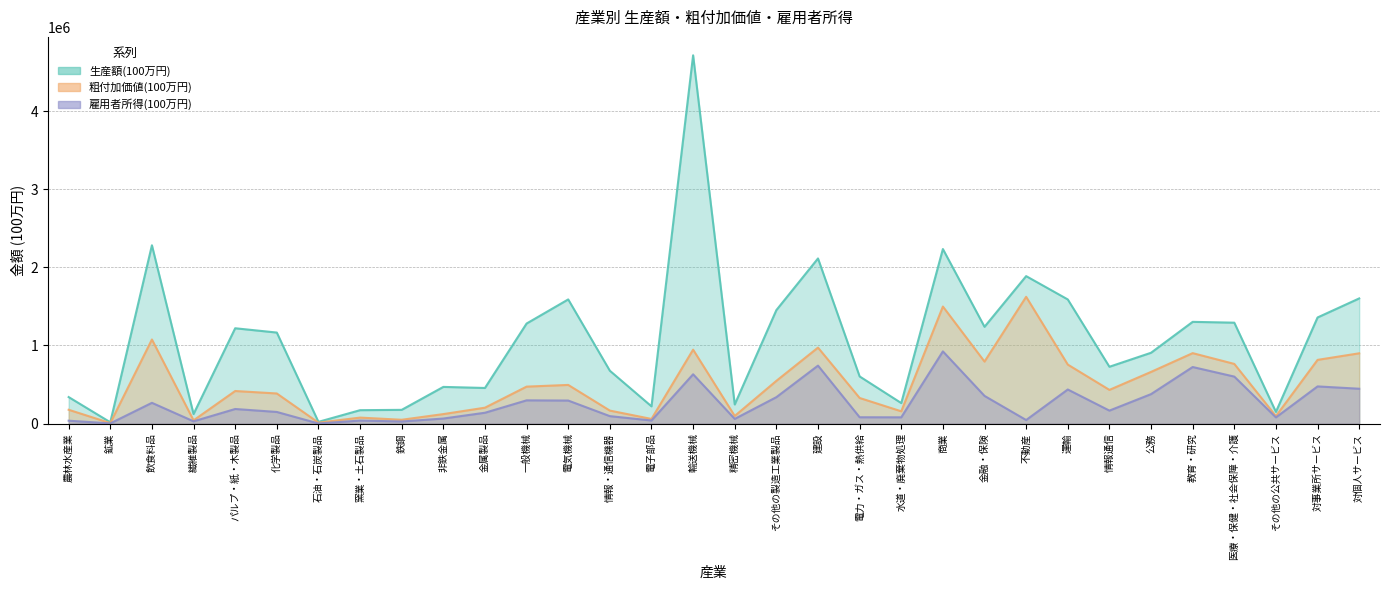

At which category is the sum across all series the highest?

輸送機械